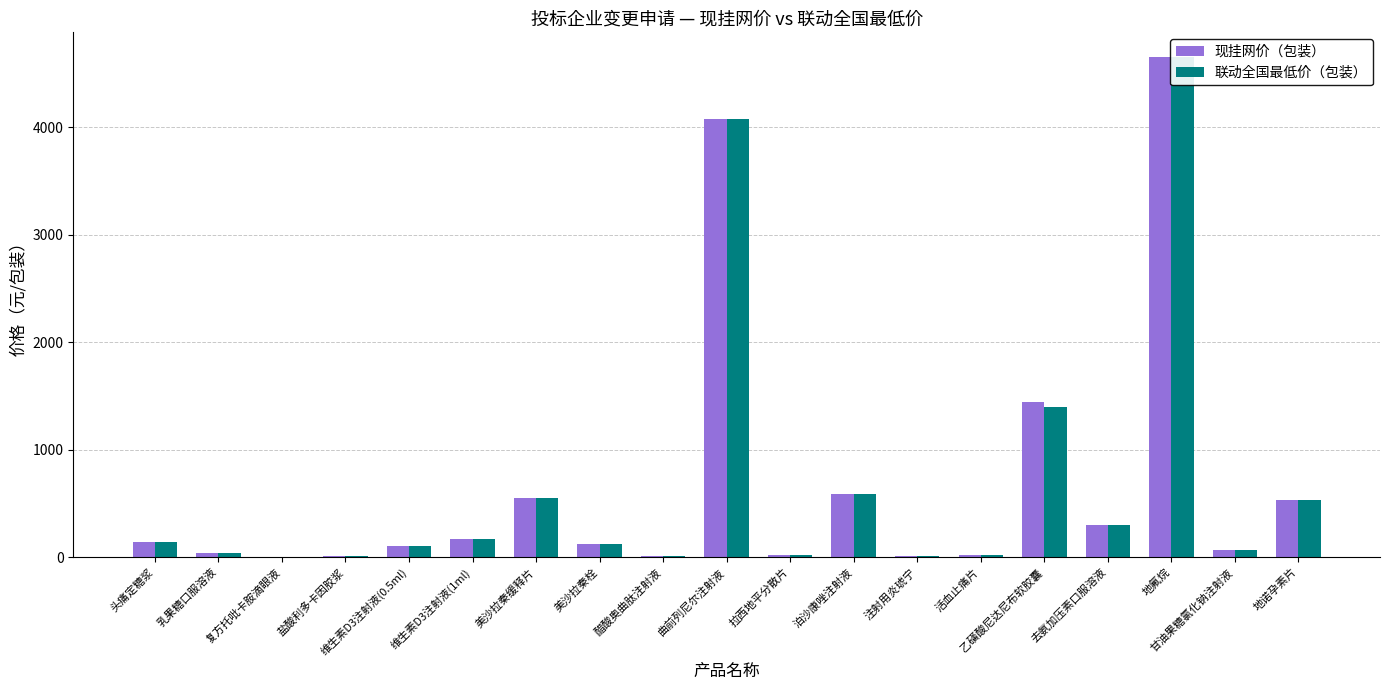

Rank the series at 美沙拉秦栓 from highest to lowest value.

现挂网价（包装）, 联动全国最低价（包装）